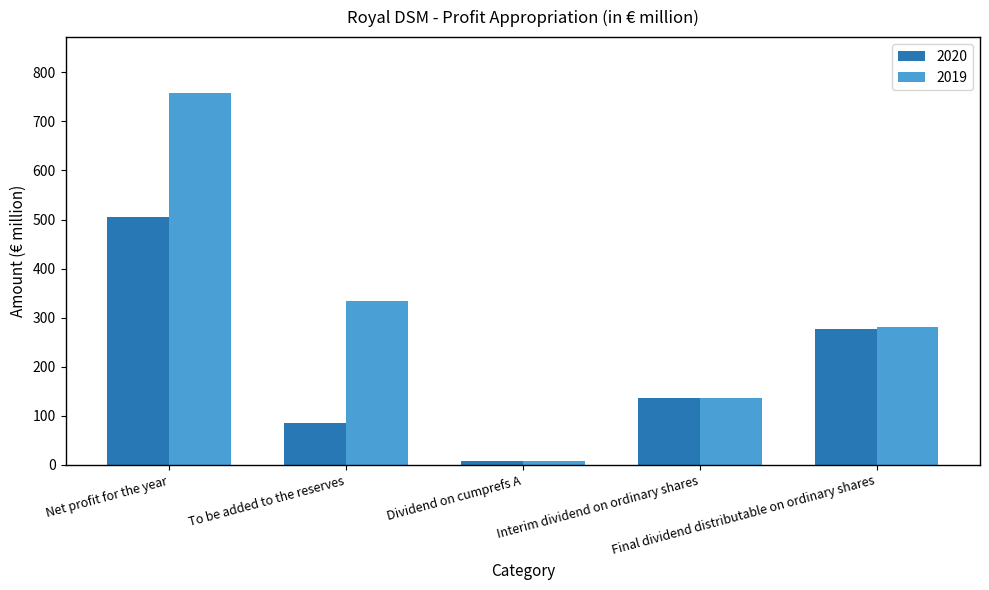

Which series changed the most between Net profit for the year and Dividend on cumprefs A?

2019